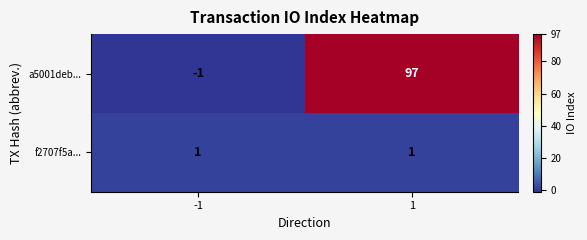

The value of a5001deb... at -1 is -1. True or false?

True